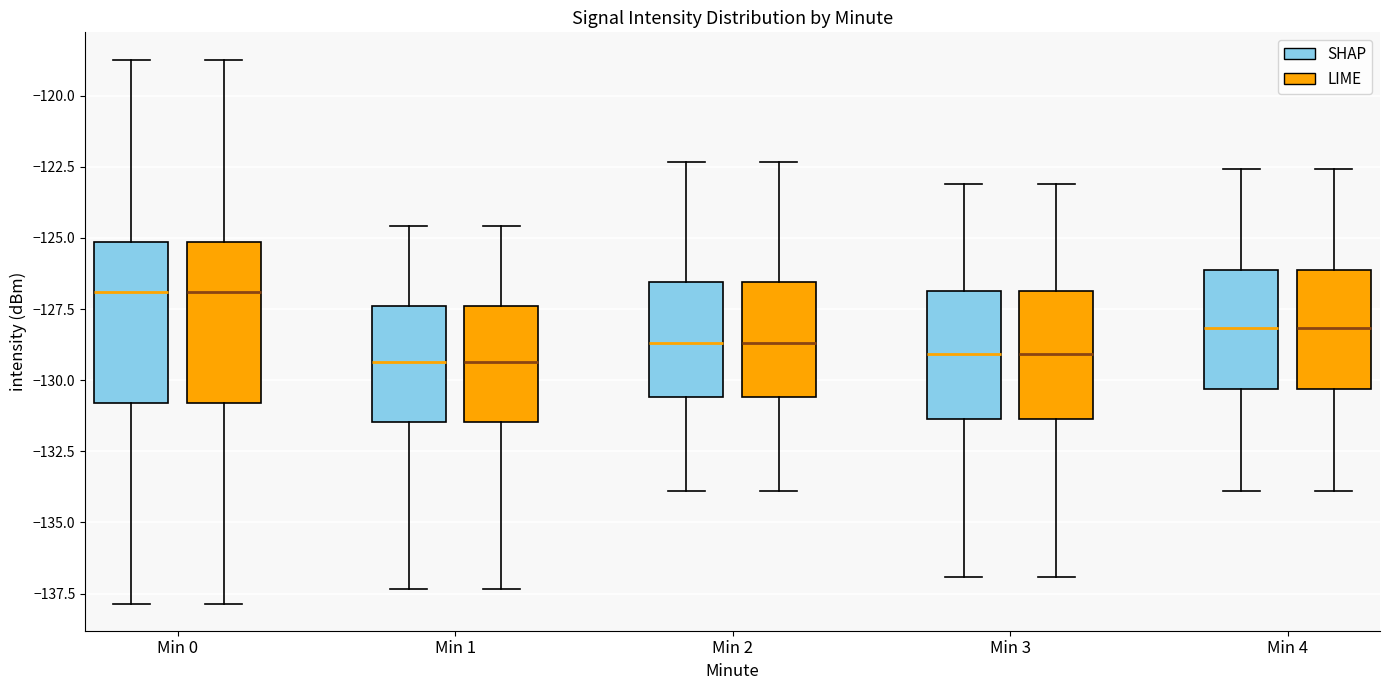

Reading left to right, read every box against the y-axis: the position of its median line, the range the box covers, and the ends of its whiskers. The values are not printed on the chart, so give them approximately, as read against the axis.

Min 0 (SHAP): median -127.0, box -131.0 to -125.0, whiskers -138.0 to -118.5
Min 0 (LIME): median -127.0, box -131.0 to -125.0, whiskers -138.0 to -118.5
Min 1 (SHAP): median -129.5, box -131.5 to -127.5, whiskers -137.5 to -124.5
Min 1 (LIME): median -129.5, box -131.5 to -127.5, whiskers -137.5 to -124.5
Min 2 (SHAP): median -128.5, box -130.5 to -126.5, whiskers -134.0 to -122.5
Min 2 (LIME): median -128.5, box -130.5 to -126.5, whiskers -134.0 to -122.5
Min 3 (SHAP): median -129.0, box -131.5 to -127.0, whiskers -137.0 to -123.0
Min 3 (LIME): median -129.0, box -131.5 to -127.0, whiskers -137.0 to -123.0
Min 4 (SHAP): median -128.0, box -130.5 to -126.0, whiskers -134.0 to -122.5
Min 4 (LIME): median -128.0, box -130.5 to -126.0, whiskers -134.0 to -122.5